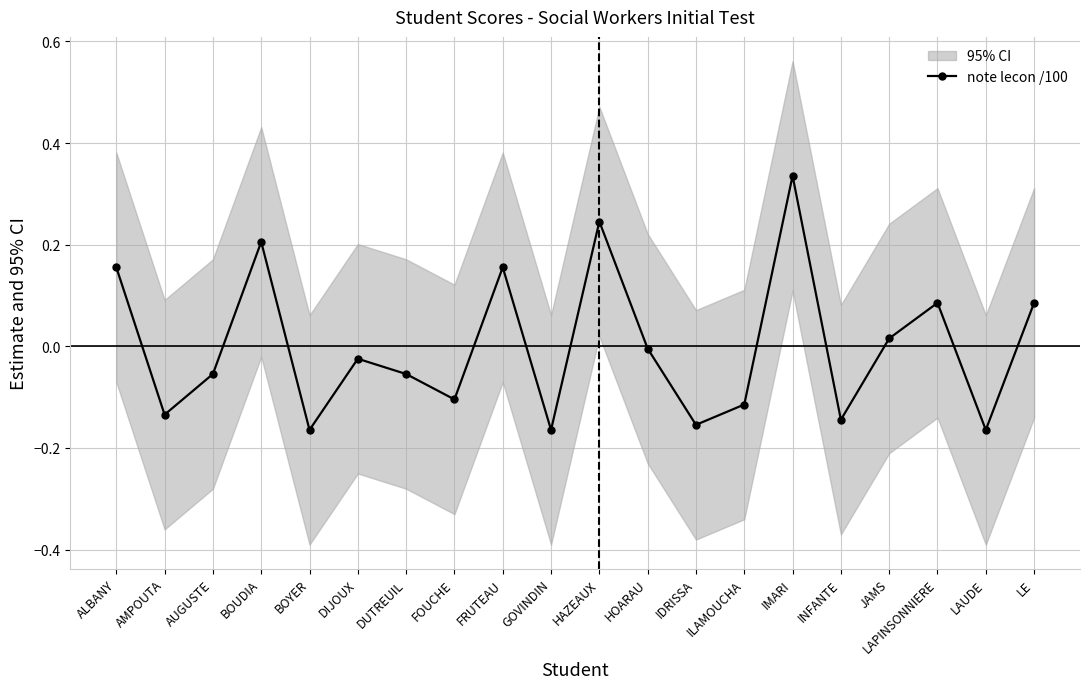

Reading left to right, transcribe all the data shown in this chart.

ALBANY=0.2	AMPOUTA=-0.1	AUGUSTE=-0.1	BOUDIA=0.2	BOYER=-0.2	DIJOUX=-0.0	DUTREUIL=-0.1	FOUCHE=-0.1	FRUTEAU=0.2	GOVINDIN=-0.2	HAZEAUX=0.2	HOARAU=-0.0	IDRISSA=-0.2	ILAMOUCHA=-0.1	IMARI=0.3	INFANTE=-0.1	JAMS=0.0	LAPINSONNIERE=0.1	LAUDE=-0.2	LE=0.1